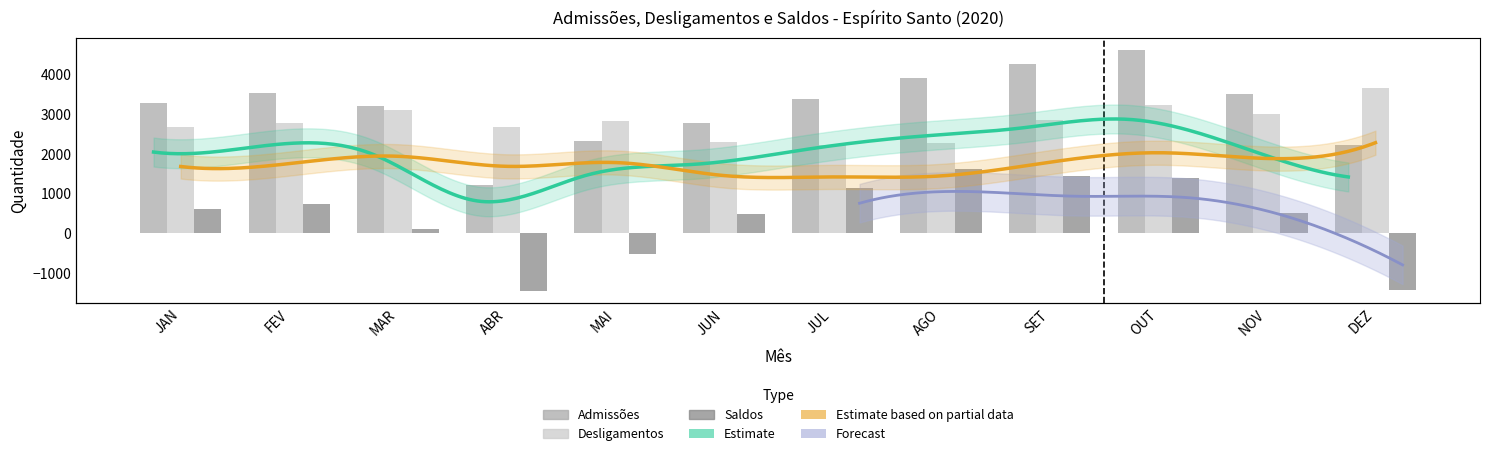

What value does the Desligamentos series have at AGO, to the nearest 10?

2270